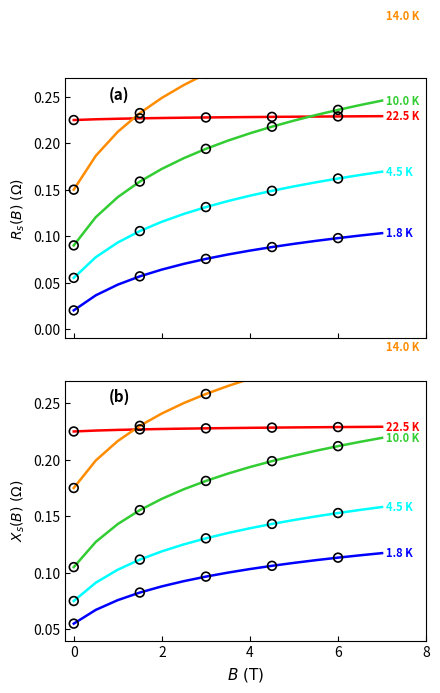

What are all the series names shown in the legend?

22.5 K, 14.0 K, 10.0 K, 4.5 K, 1.8 K